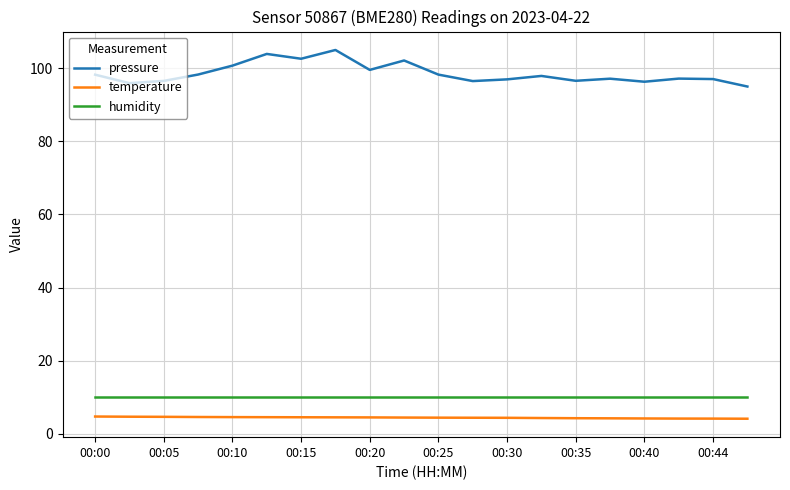

List the series in order of their peak value, lowest first.

temperature, humidity, pressure